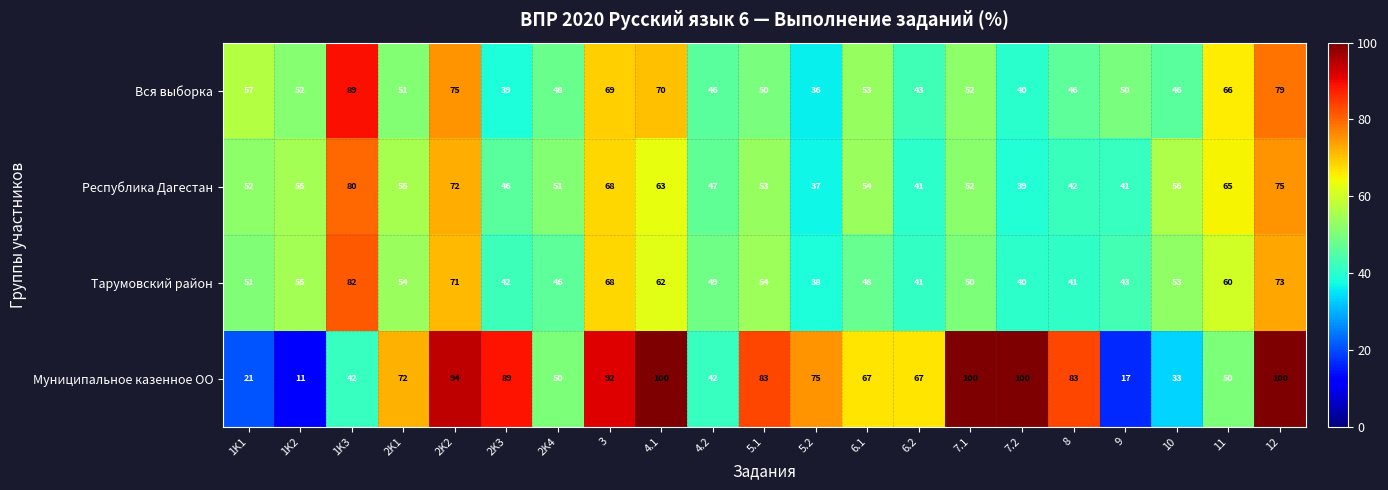

What is the difference between the highest and lowest values at 1K3?

47